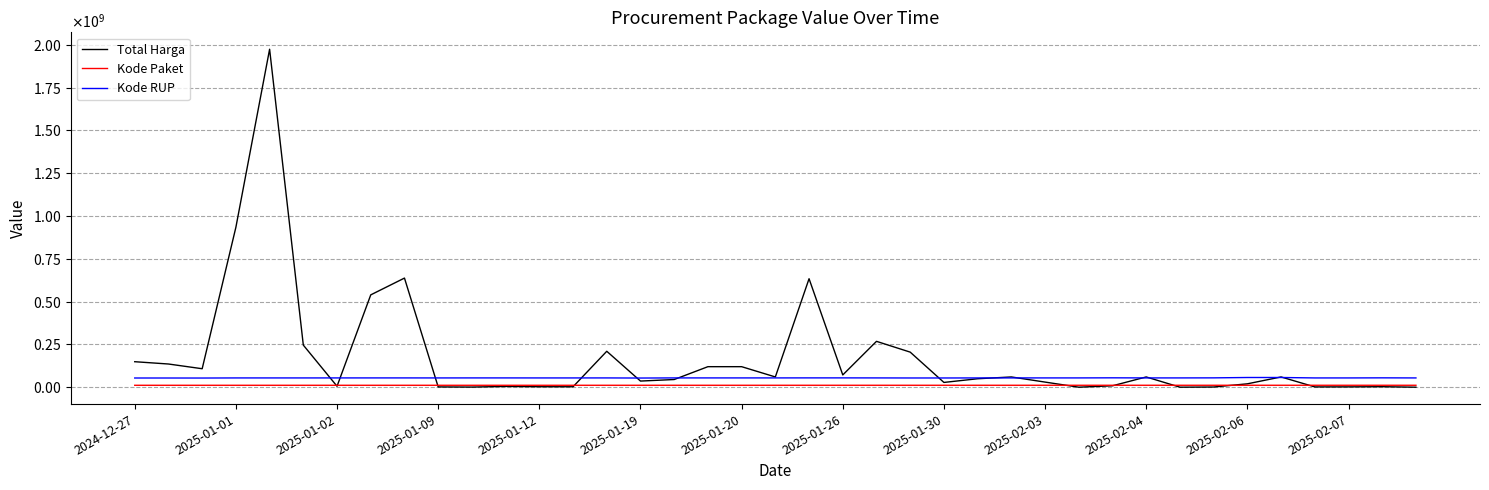

True or false: Kode Paket has more than 0 points higher than both neighbors.

False